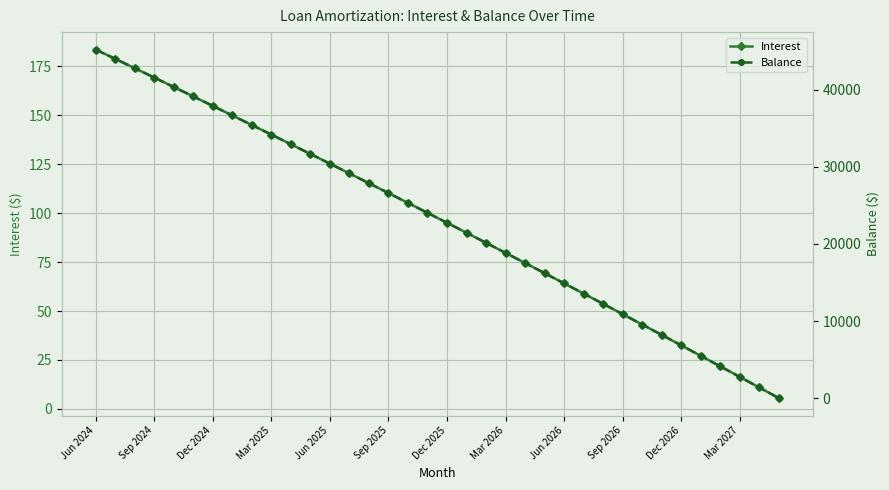

Is this an area chart (filled region under the line)?

No